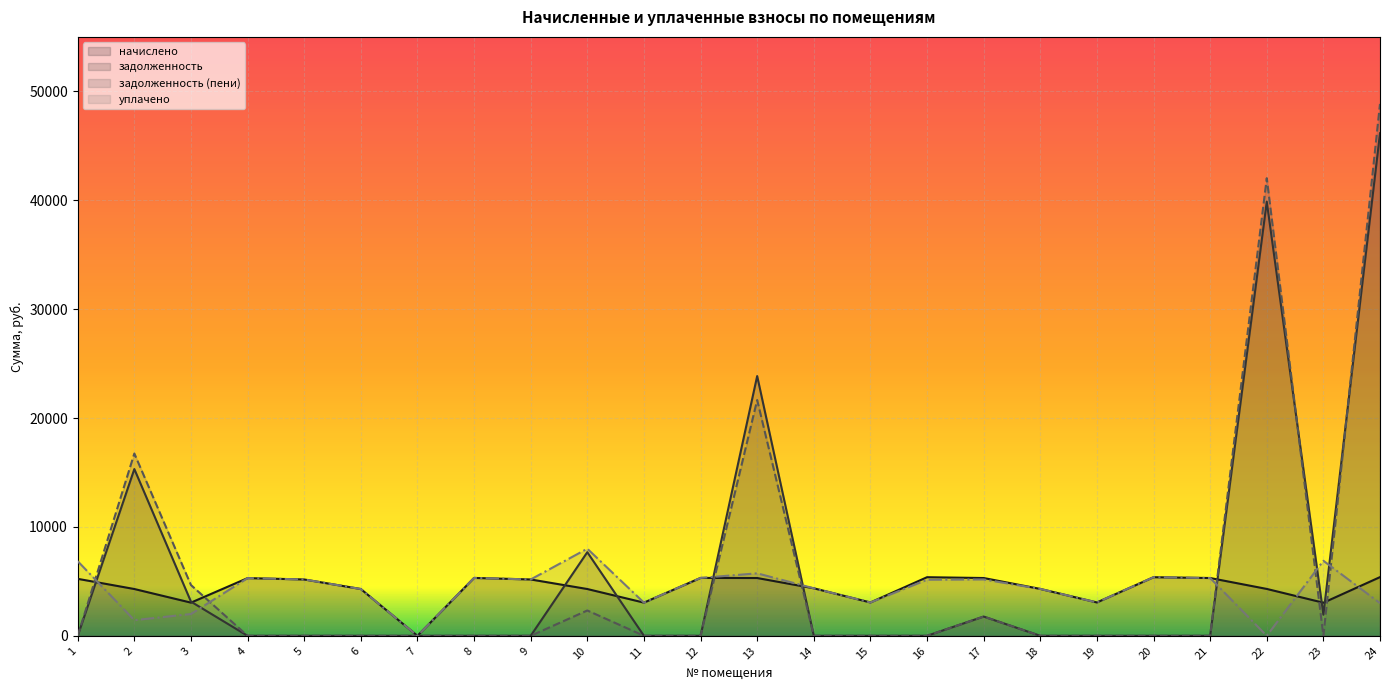

What is the difference between the maximum and second lowest values in the начислено series?

2351.5